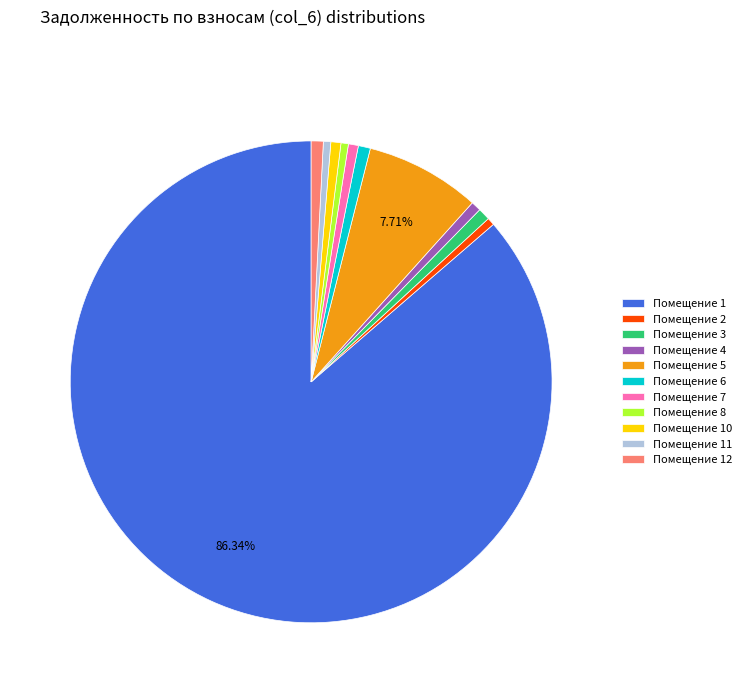

Which has a higher value, Помещение 1 or Помещение 5?

Помещение 1